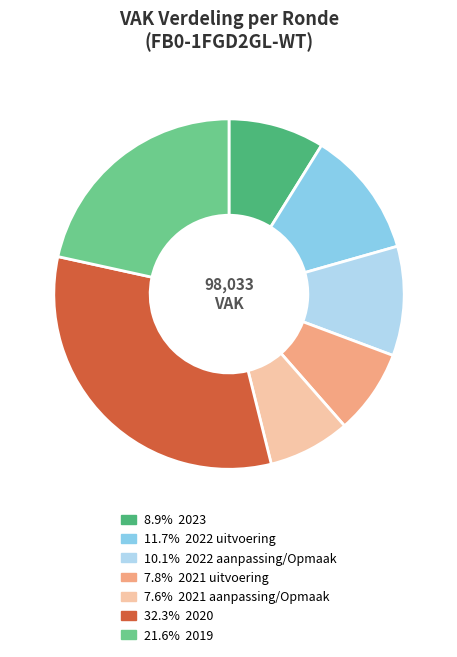

Is there a majority slice in this chart?

No